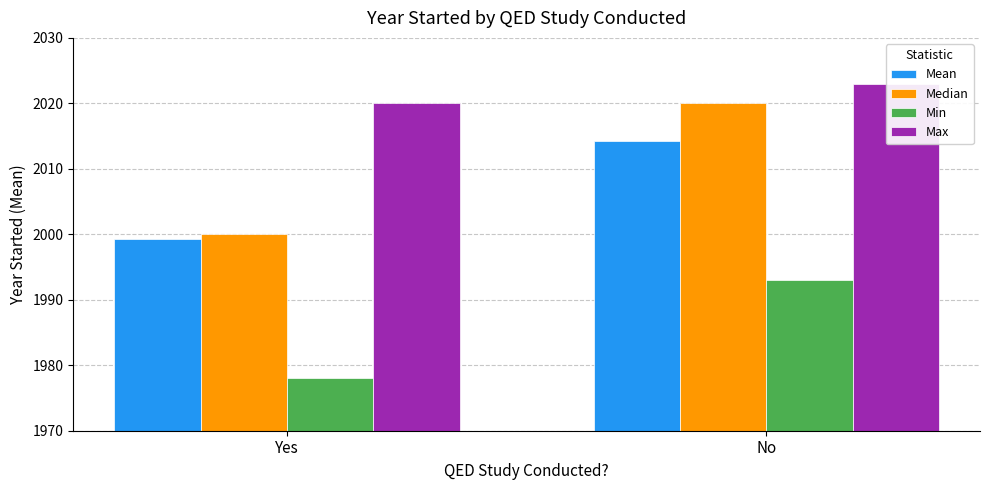

Are the bars grouped side by side (vs. stacked)?

Yes